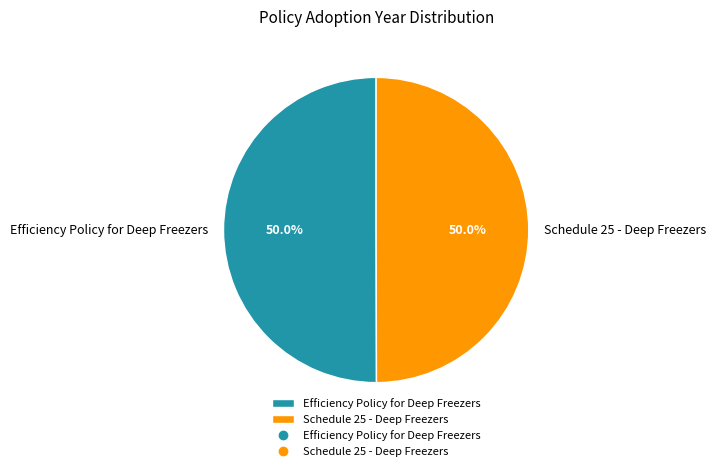

What is the ratio of the value at Schedule 25 - Deep Freezers to the value at Efficiency Policy for Deep Freezers?

1.0